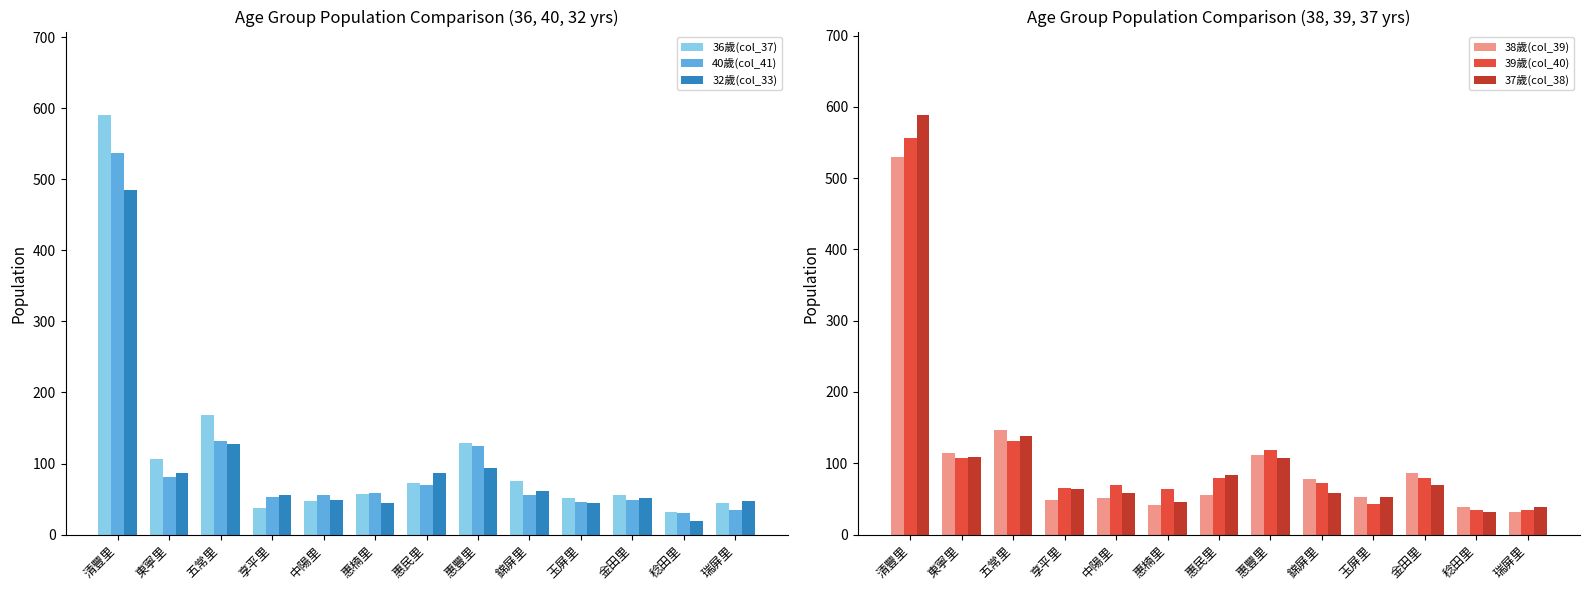

Where does the 36歲(col_37) series first go above 57?

清豐里